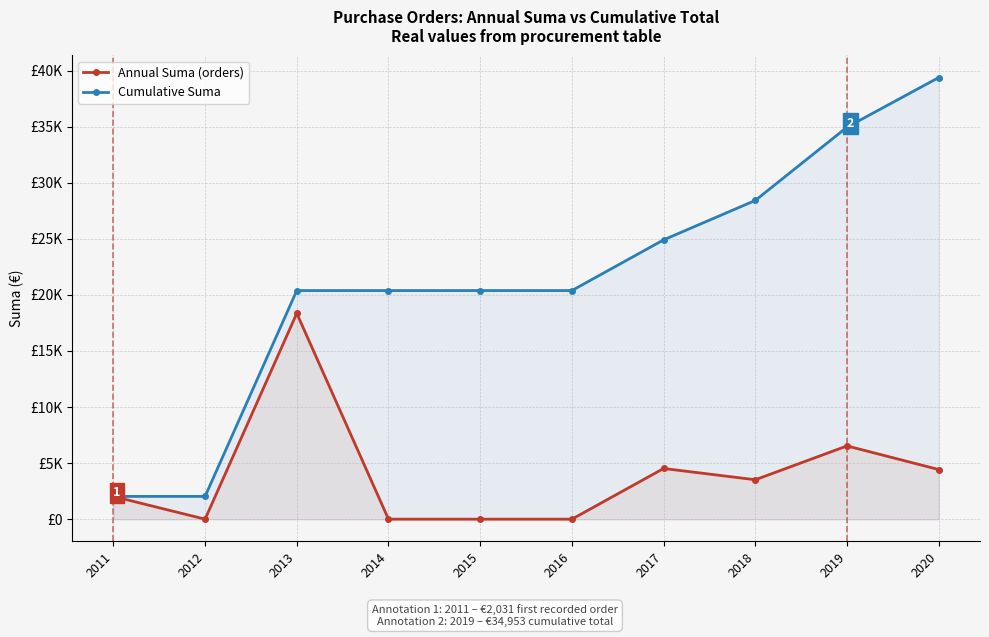

At which label is Cumulative Suma closest to 20704?

2013